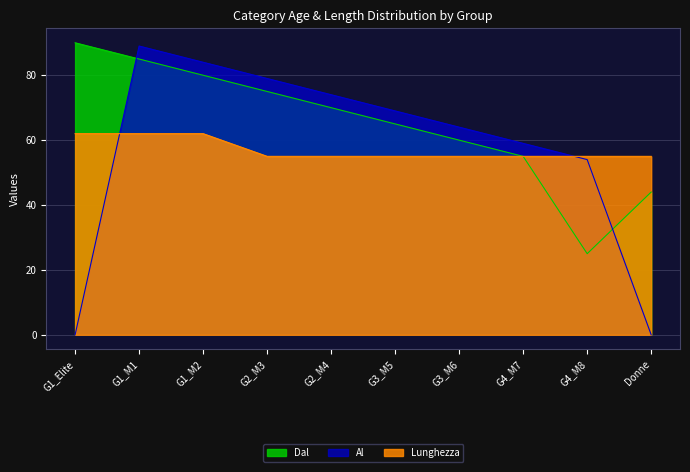

True or false: Lunghezza and Al cross at least once.

True